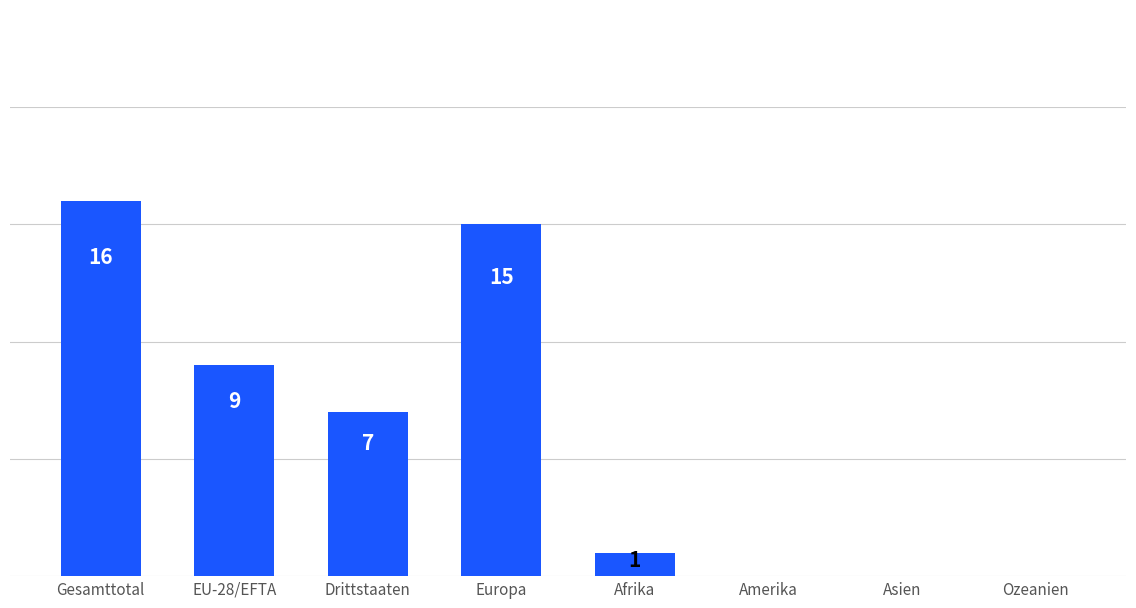

Which category has the highest value across all series?

Gesamttotal